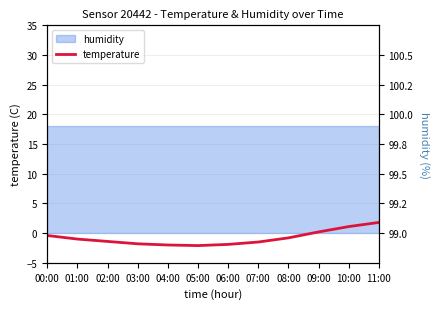

At which label does the data first exceed -1?

00:00